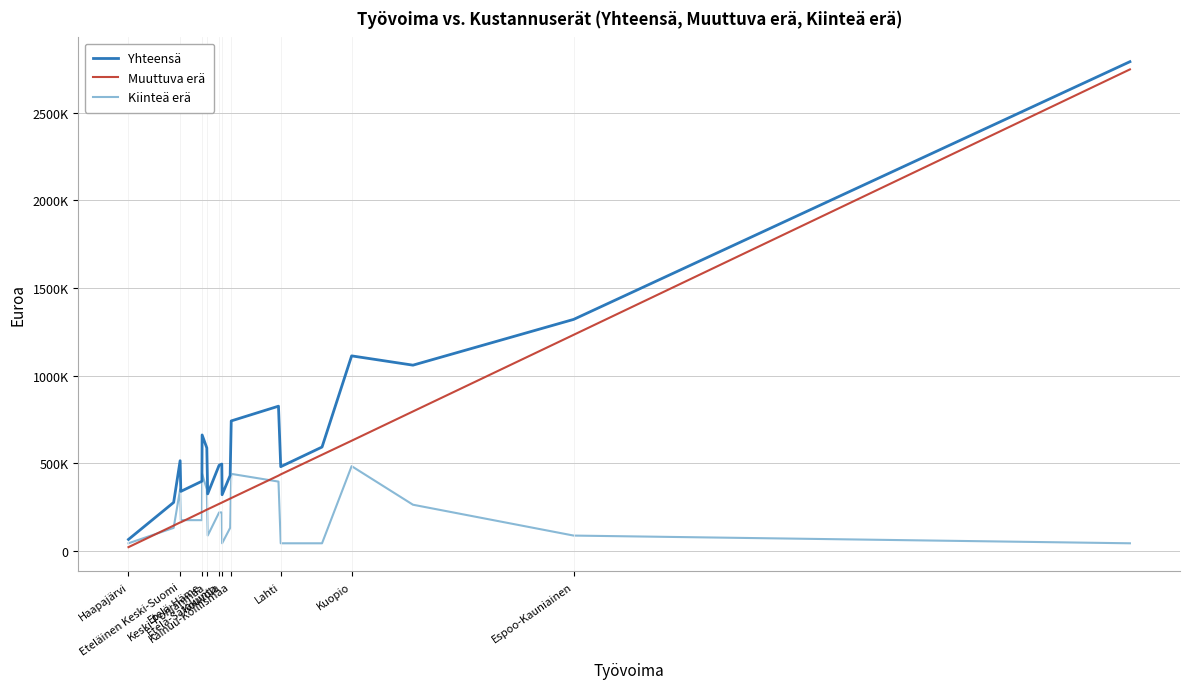

Does the chart display data point markers on the line(s)?

No